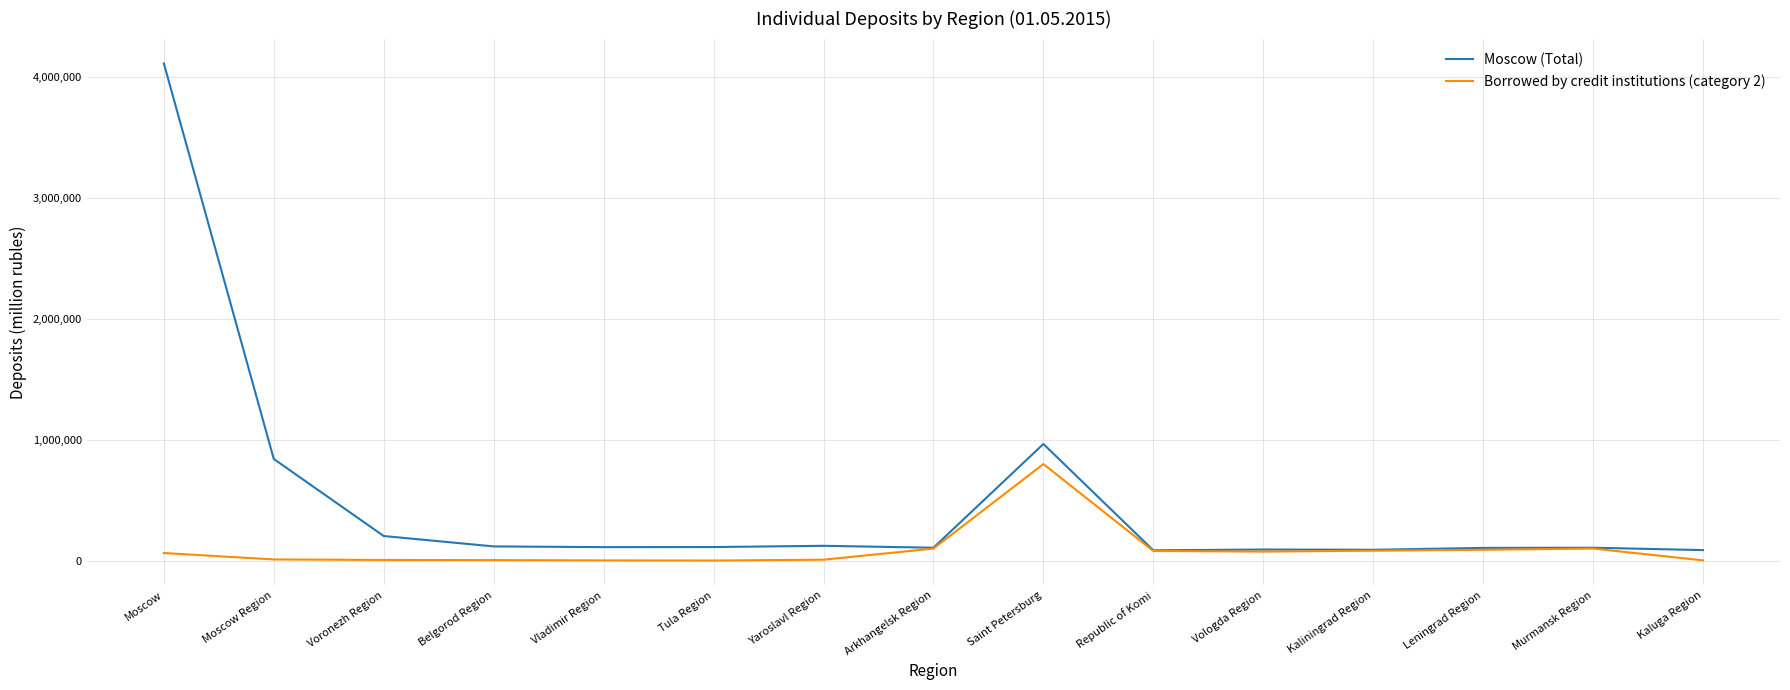

List the series in order of their overall mean, lowest first.

Borrowed by credit institutions (category 2), Moscow (Total)